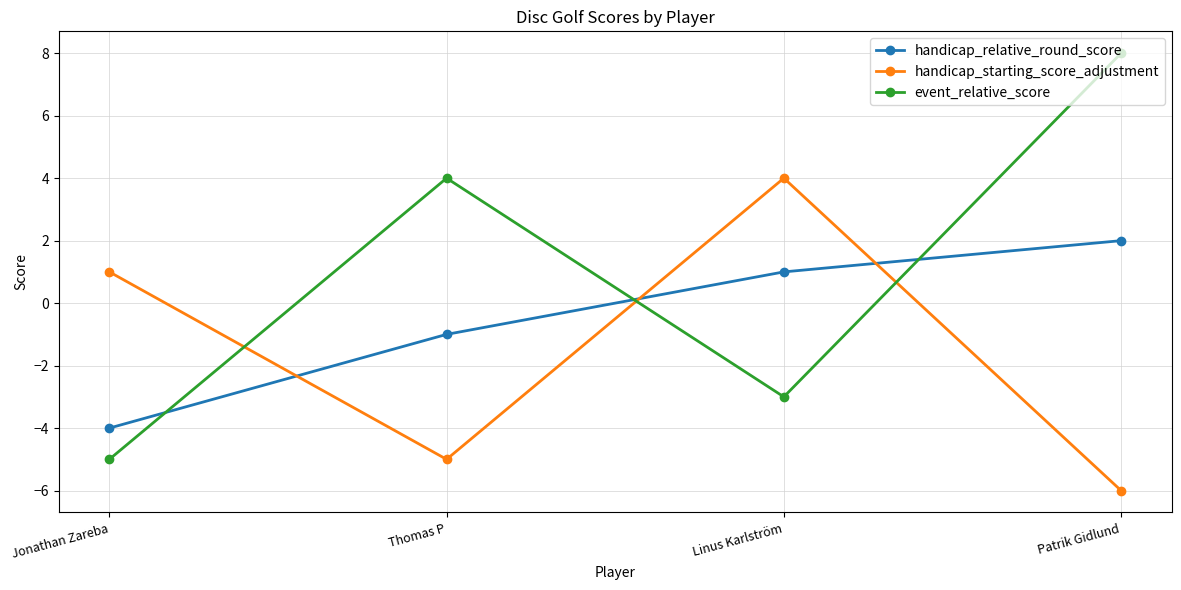

What are all the series names shown in the legend?

handicap_relative_round_score, handicap_starting_score_adjustment, event_relative_score